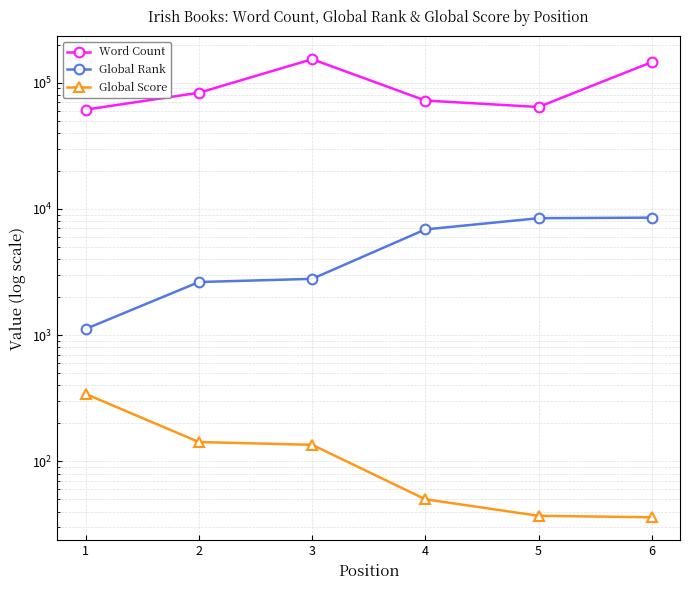

The Global Score series shows 240 at 3. True or false?

False